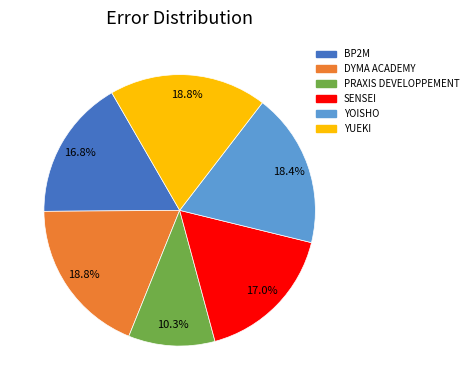

To the nearest percent, what is the difference between the largest and smallest slice percentages?

8%